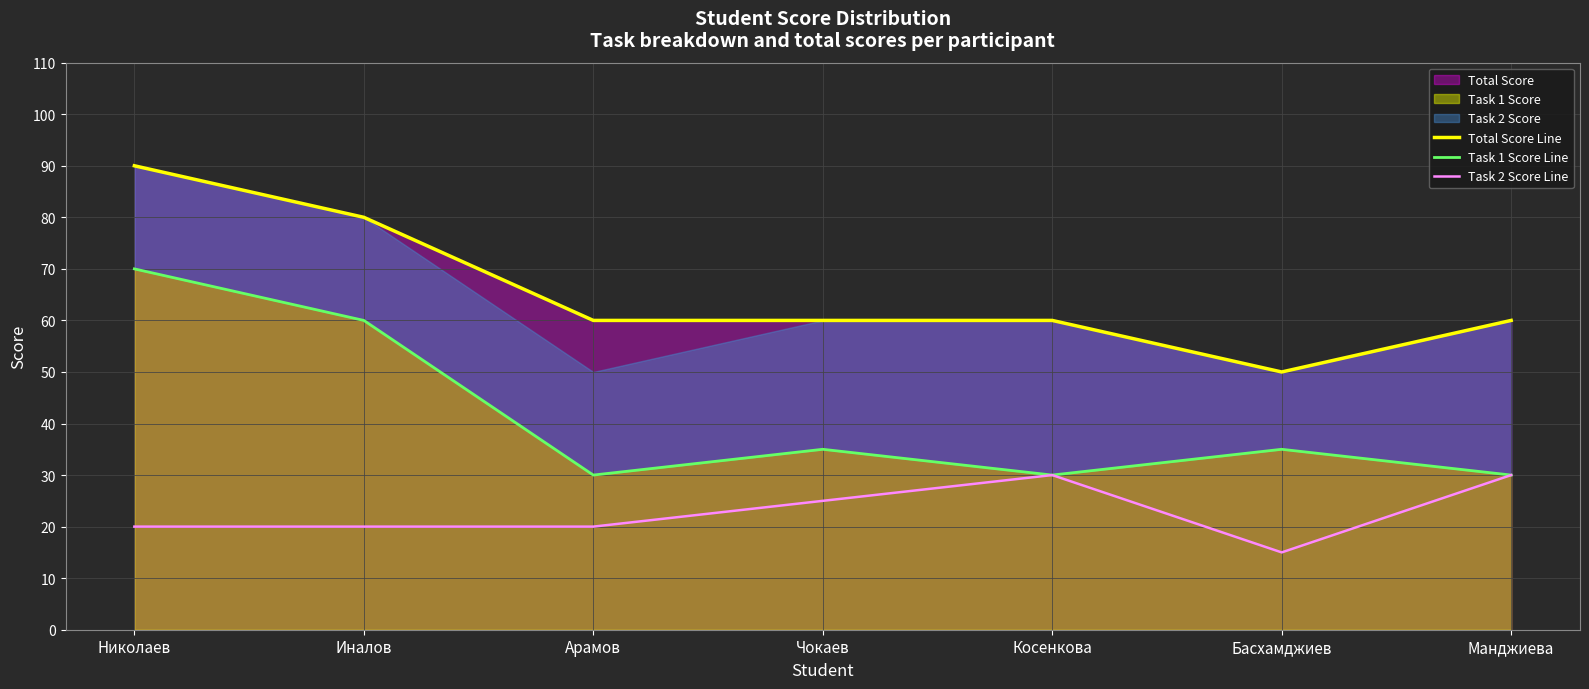

Which series has the widest spread of values?

Total Score Line